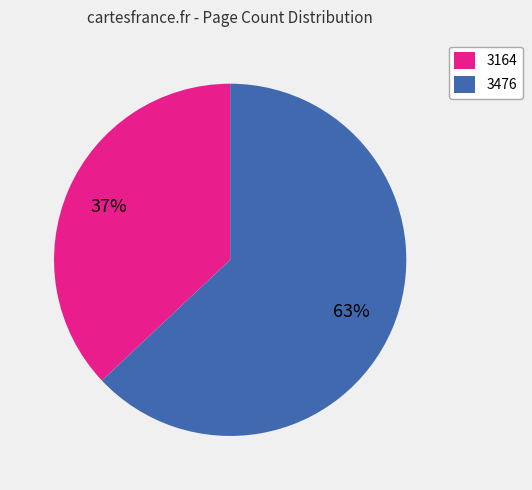

True or false: 3476 accounts for 63% of the total.

True